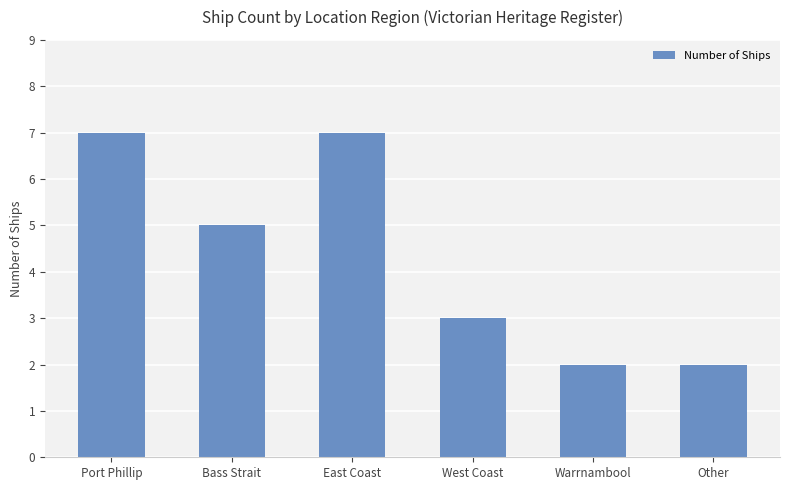

True or false: the data shows 3 at Bass Strait.

False